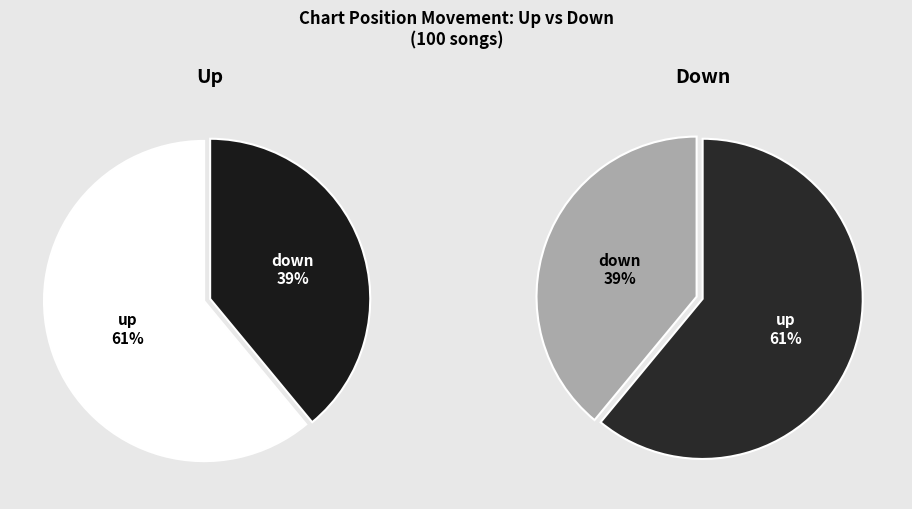

To the nearest percent, what percentage of the pie is down?

39%